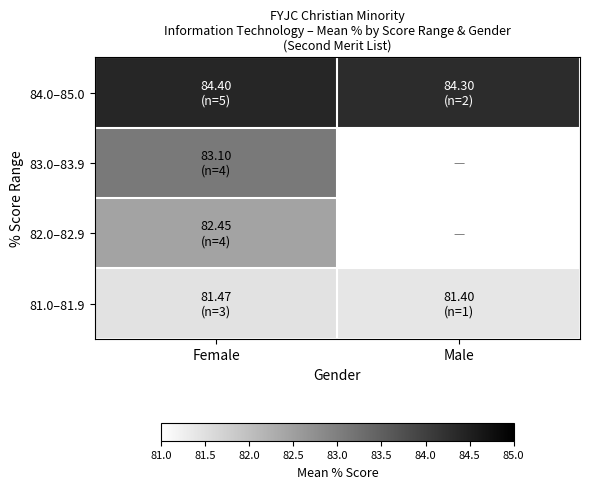

What is the greatest value displayed?

84.4